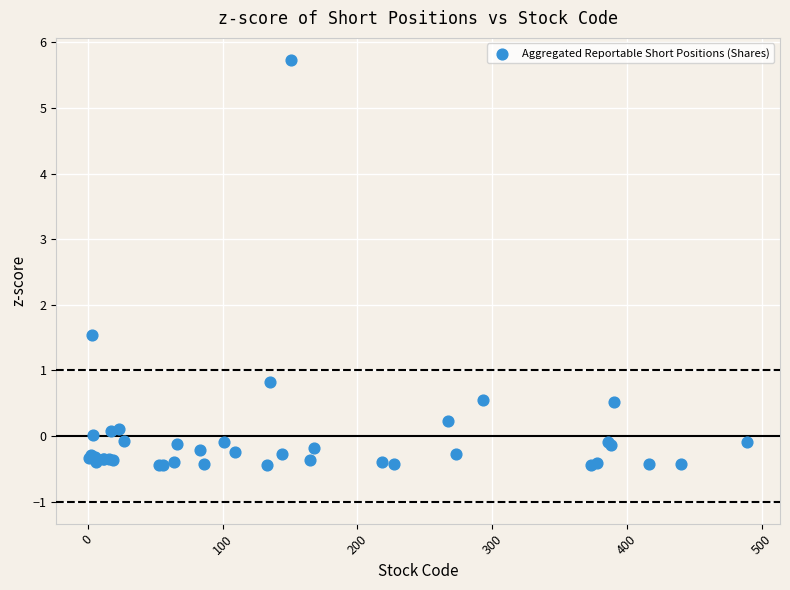

What Y value in the scatter plot is closest to 2?

1.5